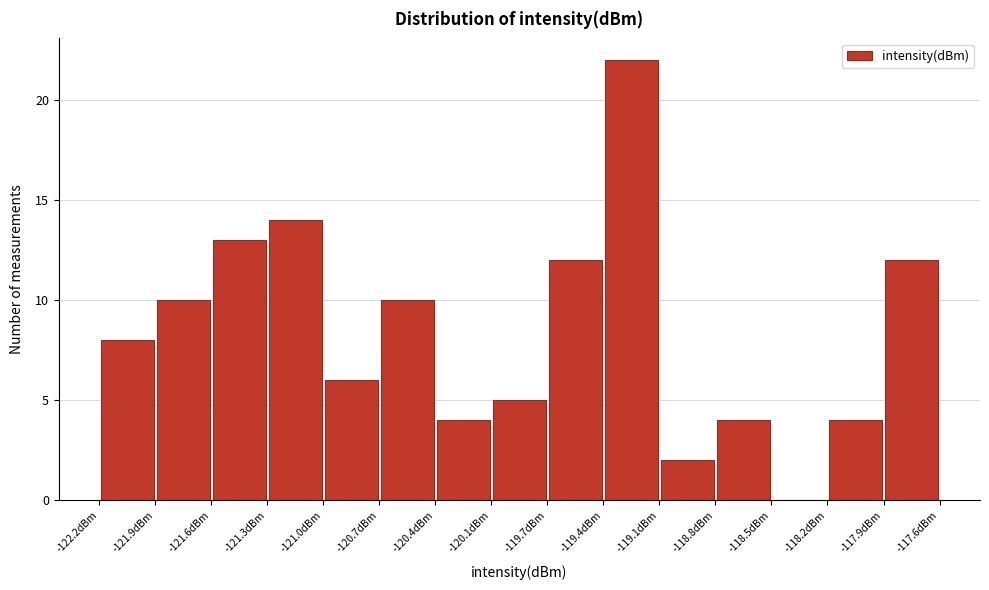

Reading left to right, list every bar in this chart as the range it spans on the x-axis followed by its height. Neither the bar edges nor the heights are printed on the chart, so give them approximately, as read against the axes.

-122.20 to -121.90: 8
-121.90 to -121.60: 10
-121.60 to -121.30: 13
-121.30 to -121.00: 14
-121.00 to -120.65: 6
-120.65 to -120.35: 10
-120.35 to -120.05: 4
-120.05 to -119.75: 5
-119.75 to -119.45: 12
-119.45 to -119.15: 22
-119.15 to -118.80: 2
-118.80 to -118.50: 4
-118.50 to -118.20: 0
-118.20 to -117.90: 4
-117.90 to -117.60: 12